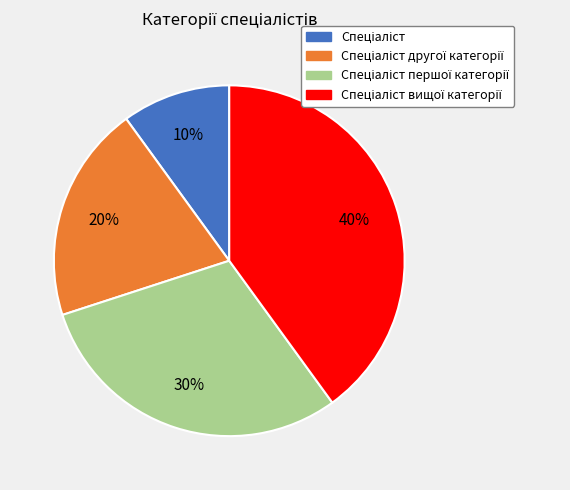

Is there any slice that represents more than half of the pie?

No